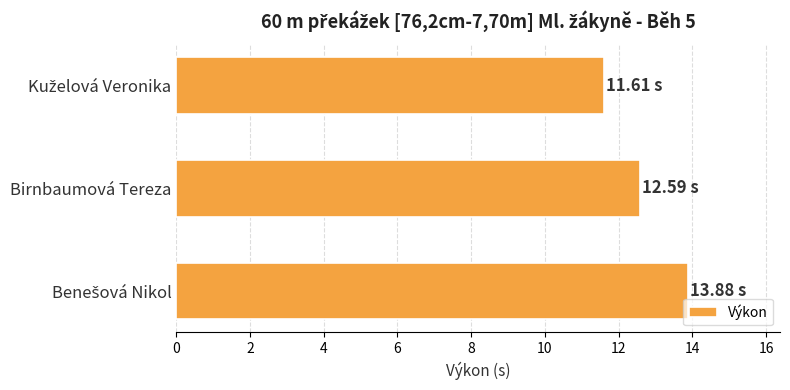

What is the sum of all values?

38.1